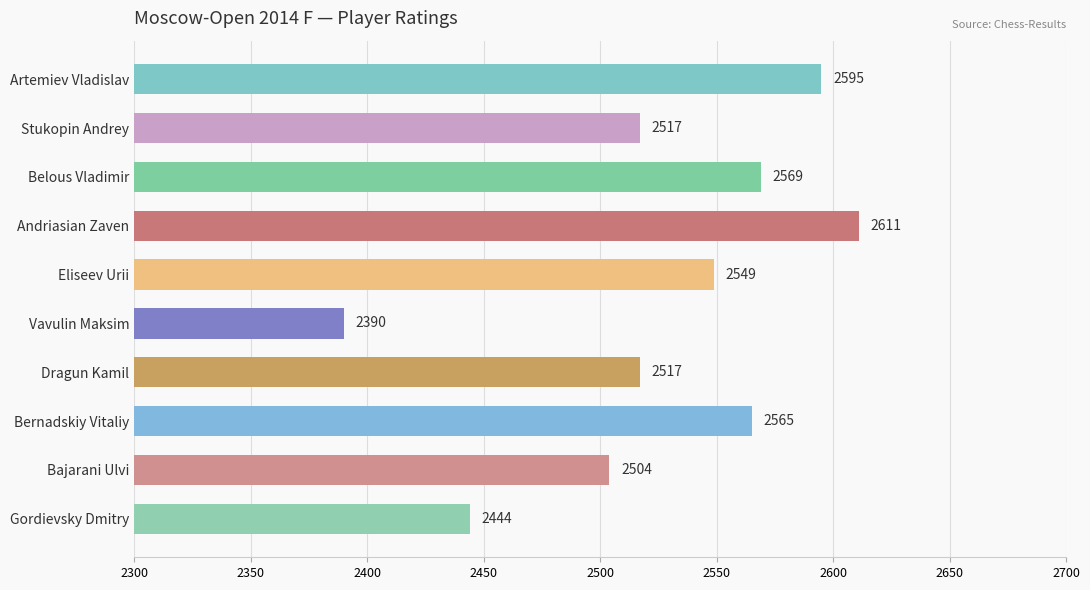

At which label is the value closest to 2500?

Bajarani Ulvi